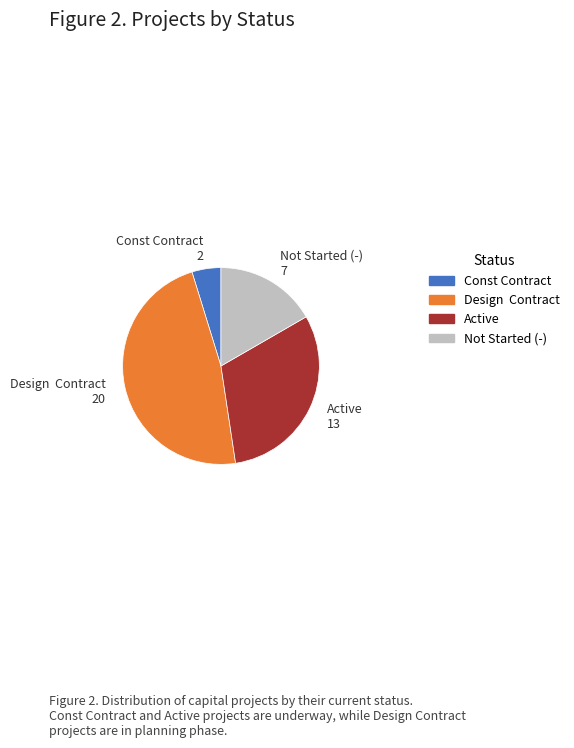

Is there a majority slice in this chart?

No